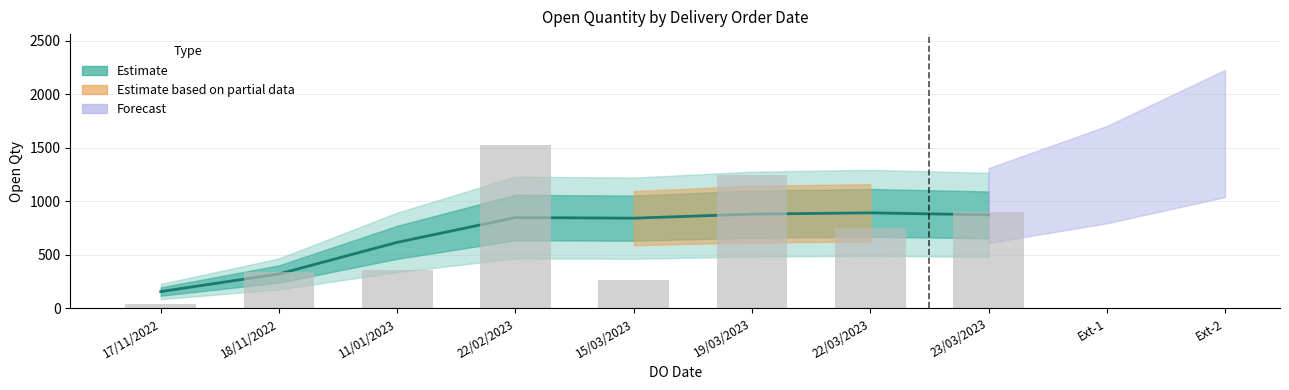

Are the bars grouped side by side (vs. stacked)?

Yes